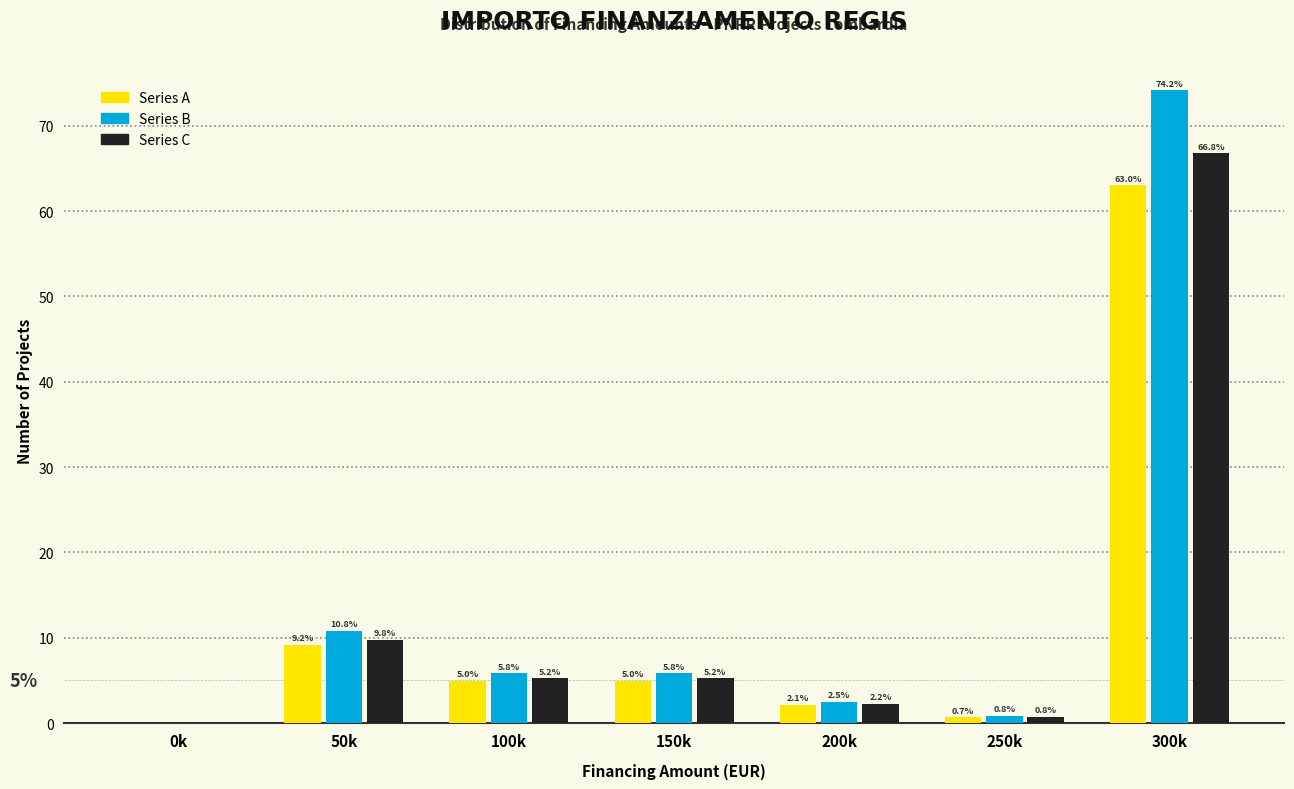

Is it true that Series A equals 0.7 at 250k?

True